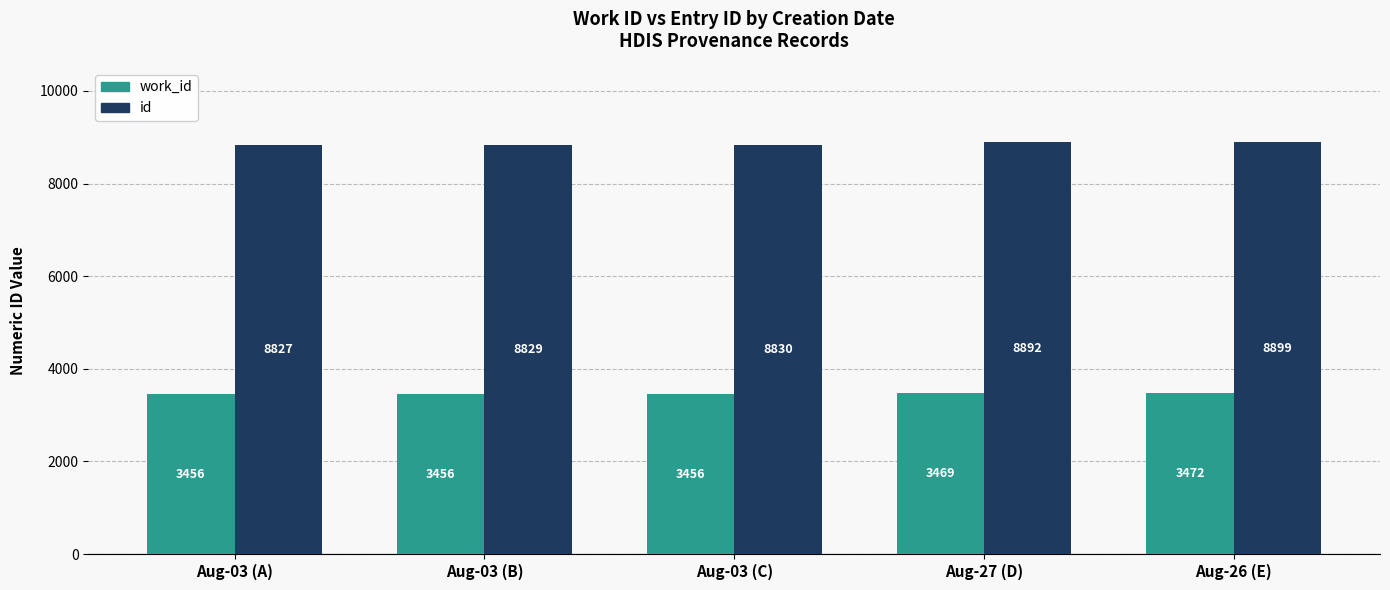

List the series in order of their overall mean, highest first.

id, work_id